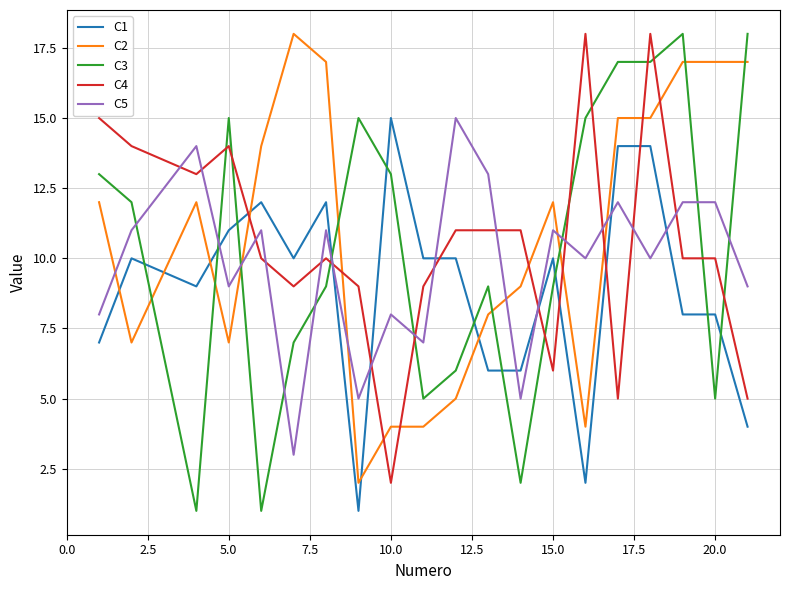

Reading left to right, transcribe all the data shown in this chart.

C1: 7	10	9	11	12	10	12	1	15	10	10	6	6	10	2	14	14	8	8	4
C2: 12	7	12	7	14	18	17	2	4	4	5	8	9	12	4	15	15	17	17	17
C3: 13	12	1	15	1	7	9	15	13	5	6	9	2	9	15	17	17	18	5	18
C4: 15	14	13	14	10	9	10	9	2	9	11	11	11	6	18	5	18	10	10	5
C5: 8	11	14	9	11	3	11	5	8	7	15	13	5	11	10	12	10	12	12	9